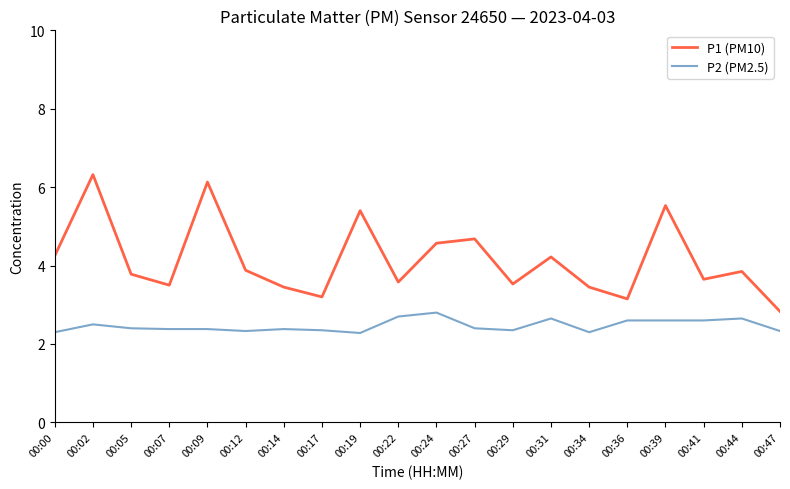

True or false: P2 (PM2.5) and P1 (PM10) intersect in this chart.

False